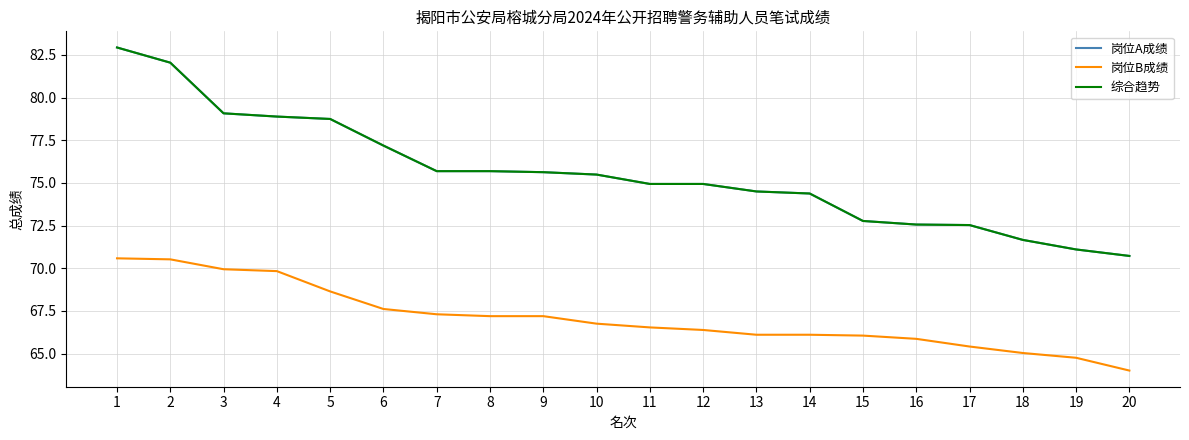

Does the chart have visible grid lines?

Yes